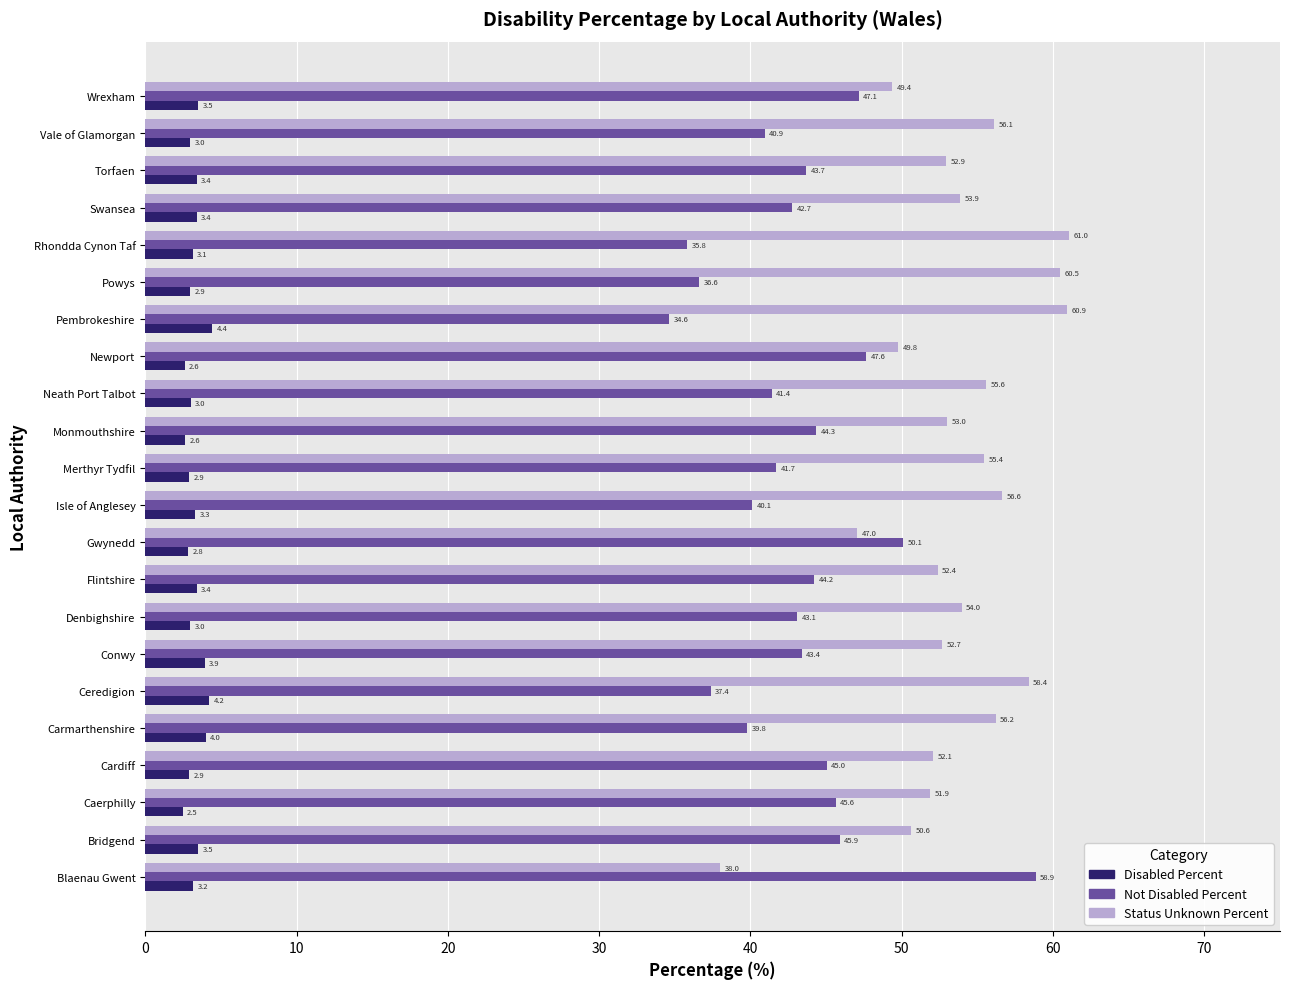

At which category does the chart reach its minimum across all series?

Caerphilly